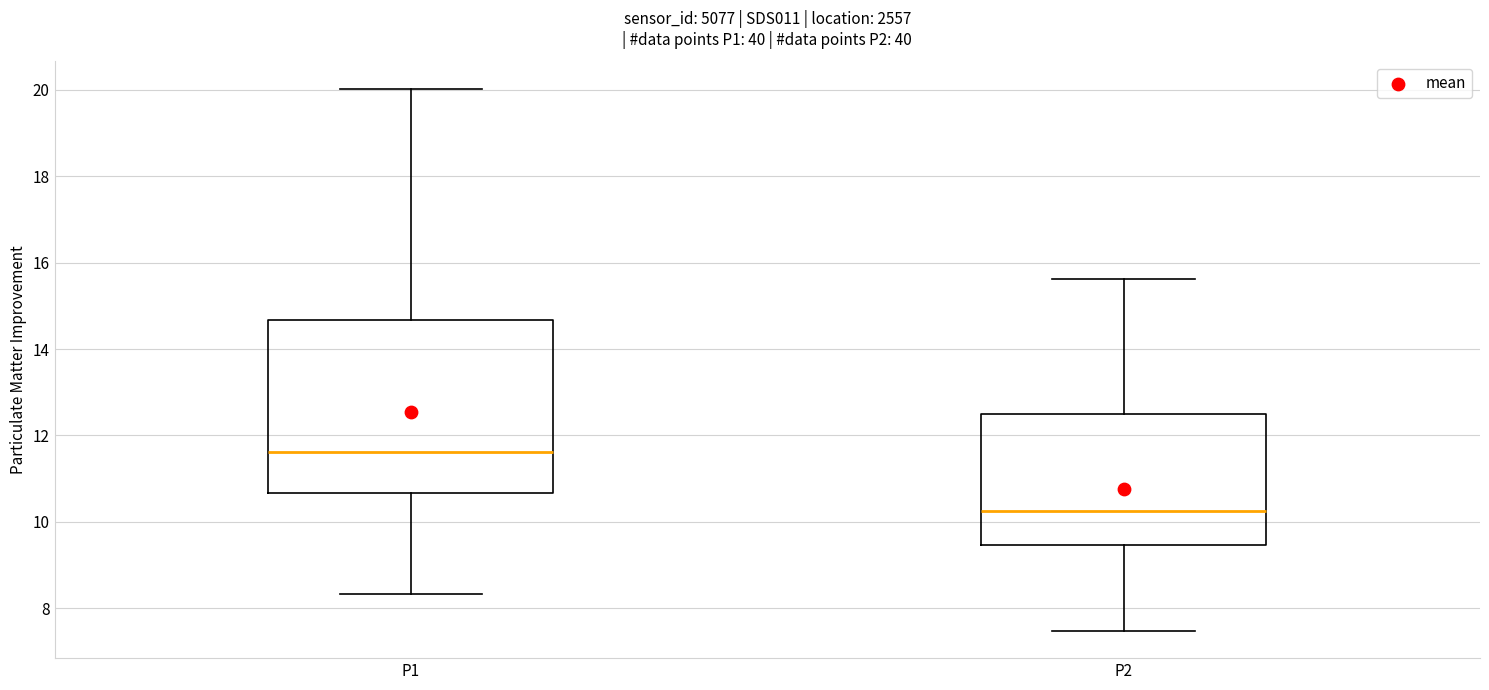

Which box is the tallest, from its lower edge to its upper edge?

P1